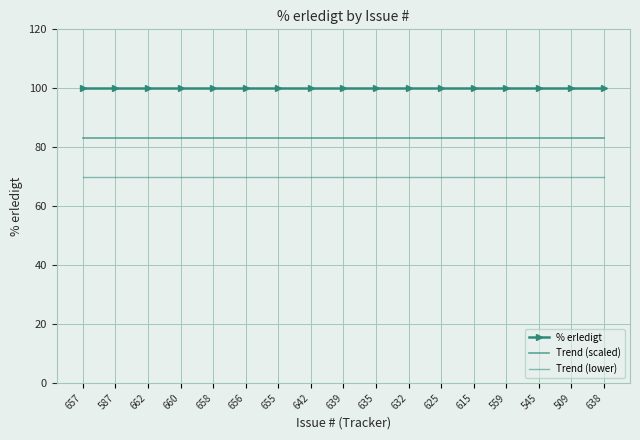

What is the approximate value of Trend (scaled) at 657?

83